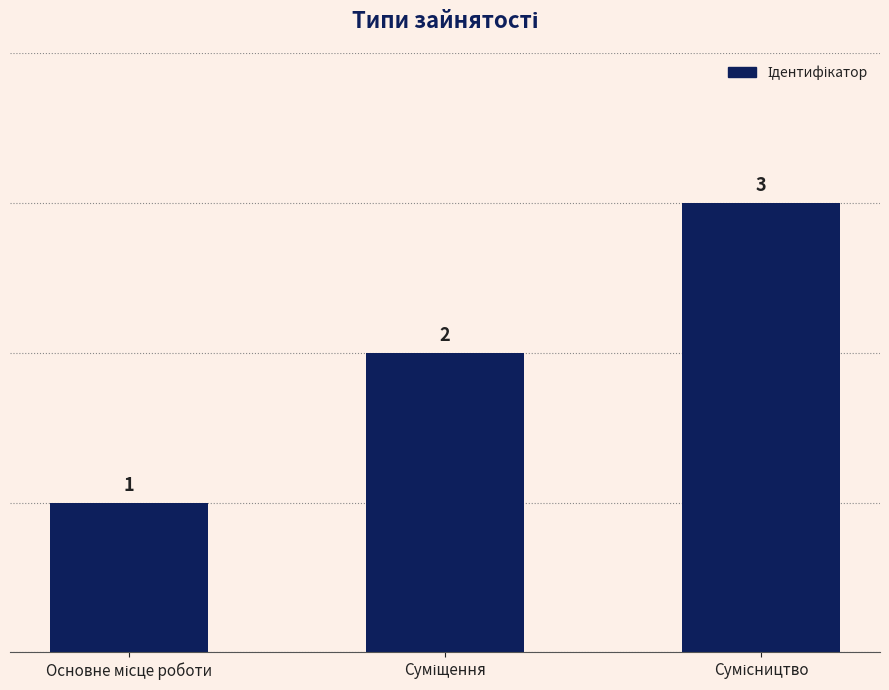

Reading left to right, transcribe all the data shown in this chart.

1	2	3